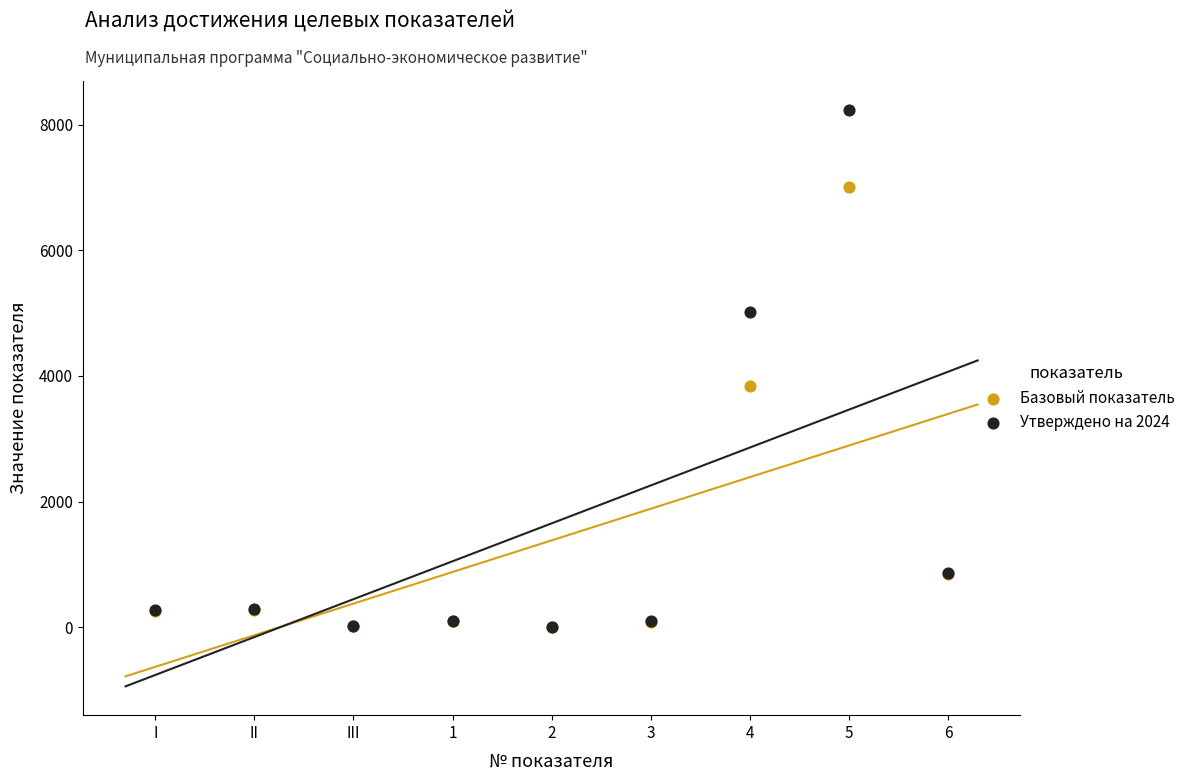

Across all series, what Y value is closest to 4118?

3841.0